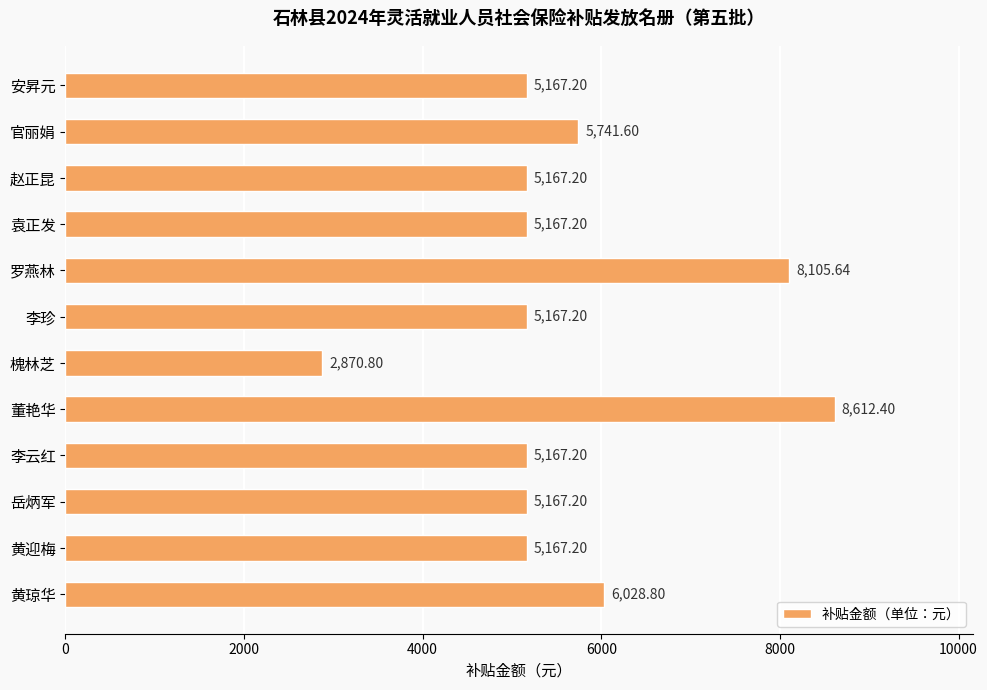

What is the change in value from 官丽娟 to 黄迎梅?

-574.4